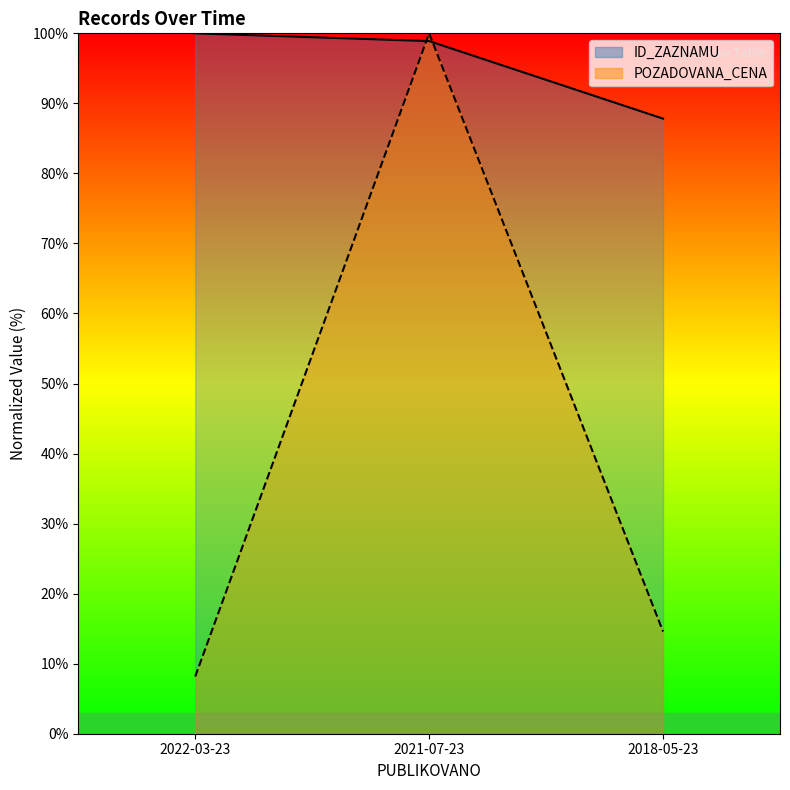

Reading left to right, what are all the values shown in this chart?

ID_ZAZNAMU: 2022-03-23=100.0	2021-07-23=98.9	2018-05-23=87.8
POZADOVANA_CENA: 2022-03-23=8.2	2021-07-23=100.0	2018-05-23=14.6